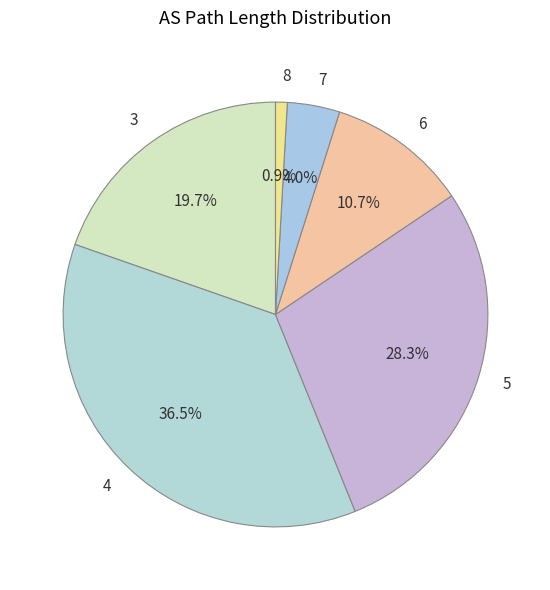

Combined, do 5 and 7 account for over 50%?

No